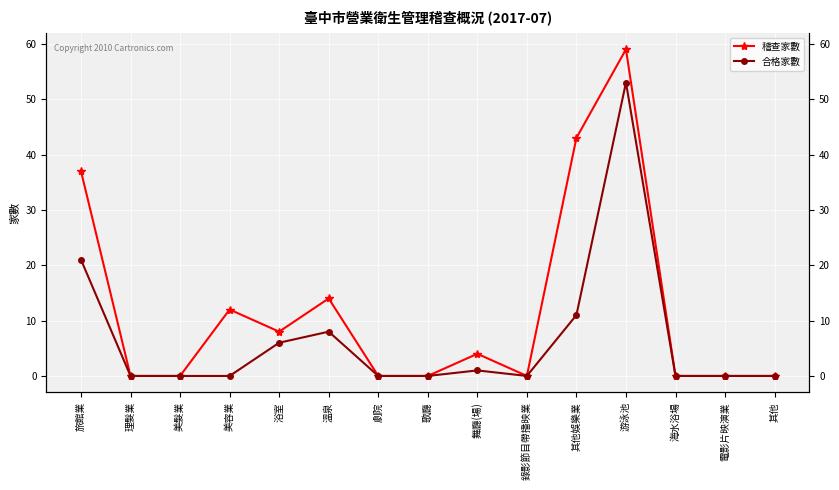

At how many categories does at least one series exceed 20?

3